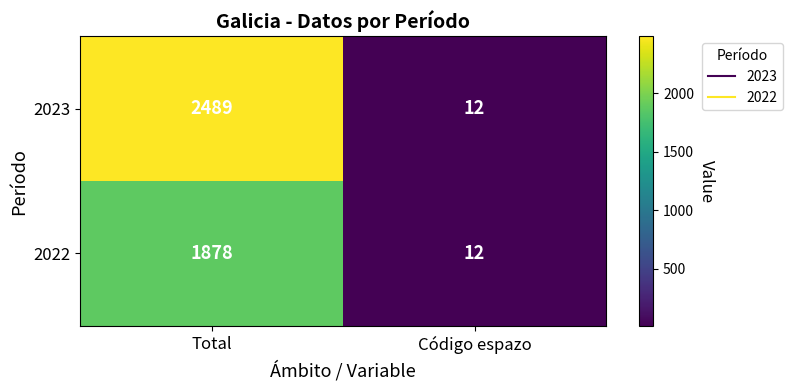

List the series in order of their peak value, lowest first.

2022, 2023